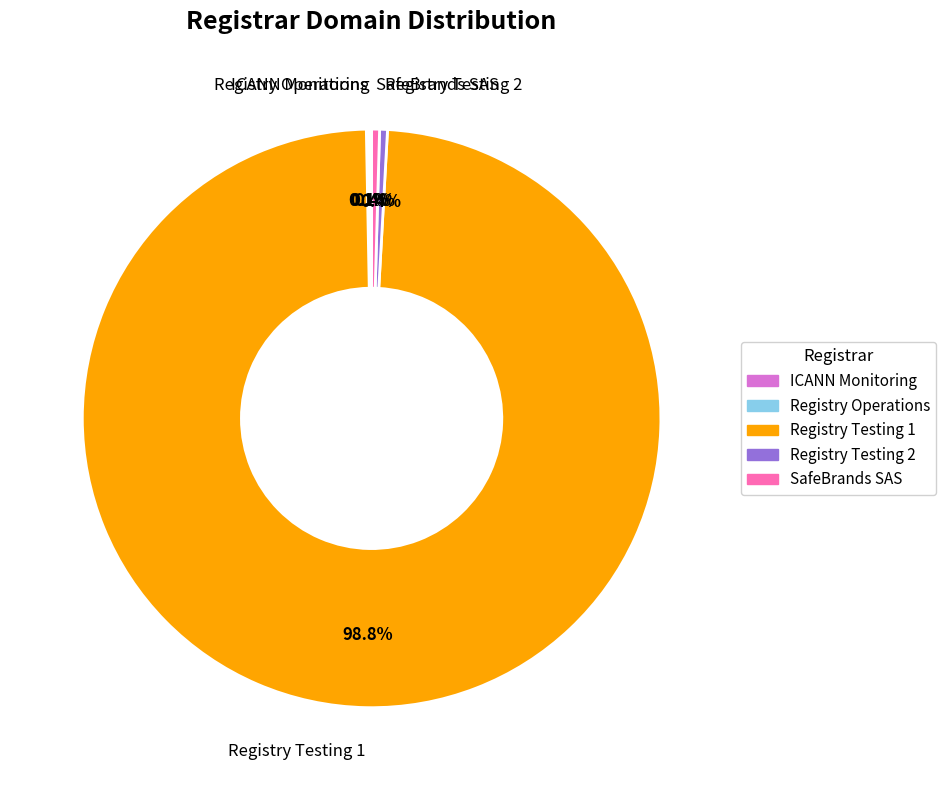

Is there a majority slice in this chart?

Yes